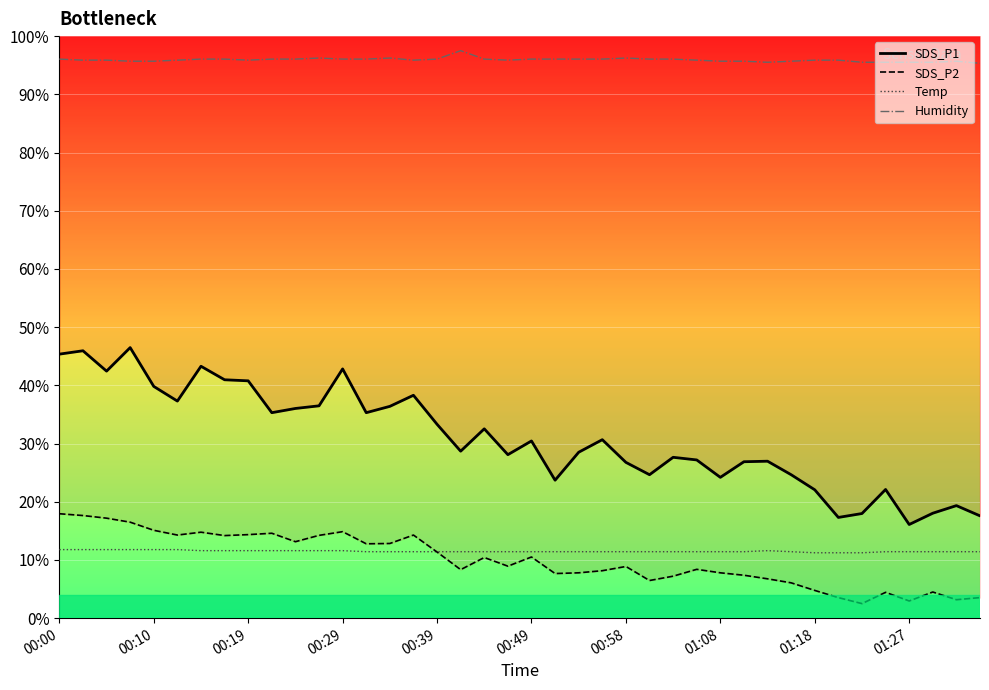

What is the value of the SDS_P1 point at the 30th from the left?

26.9